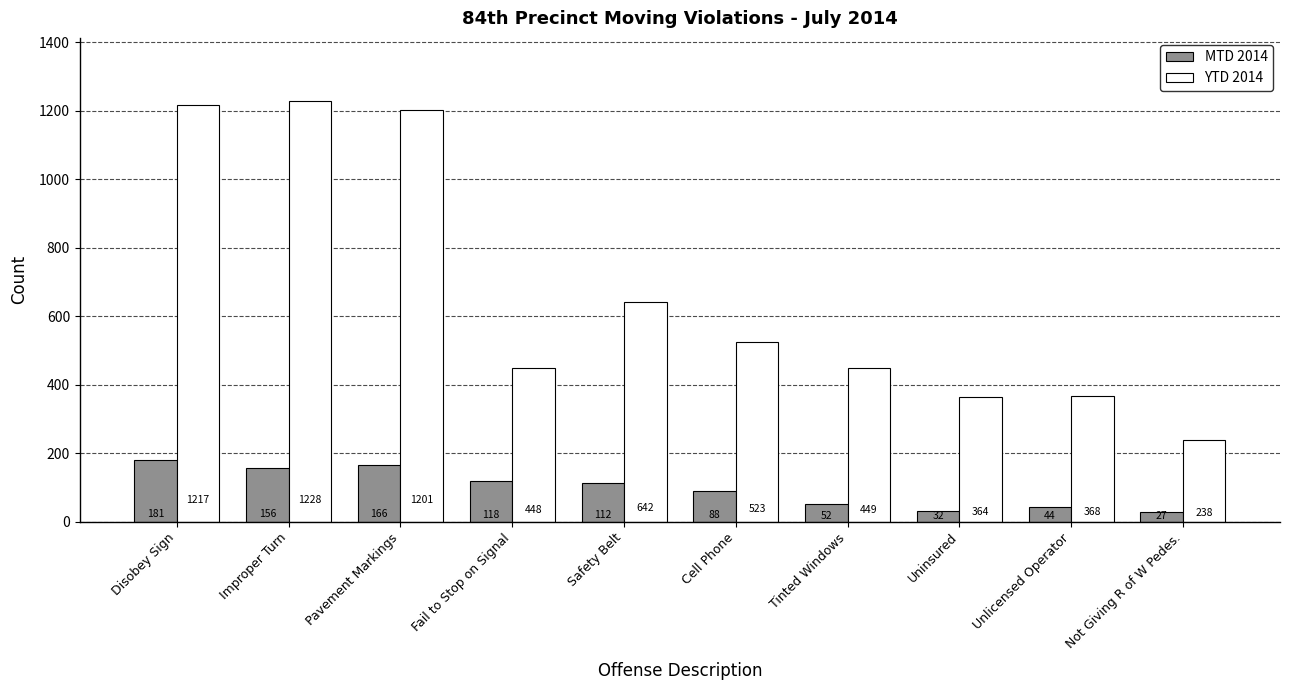

What is the average value of the MTD 2014 series?

98